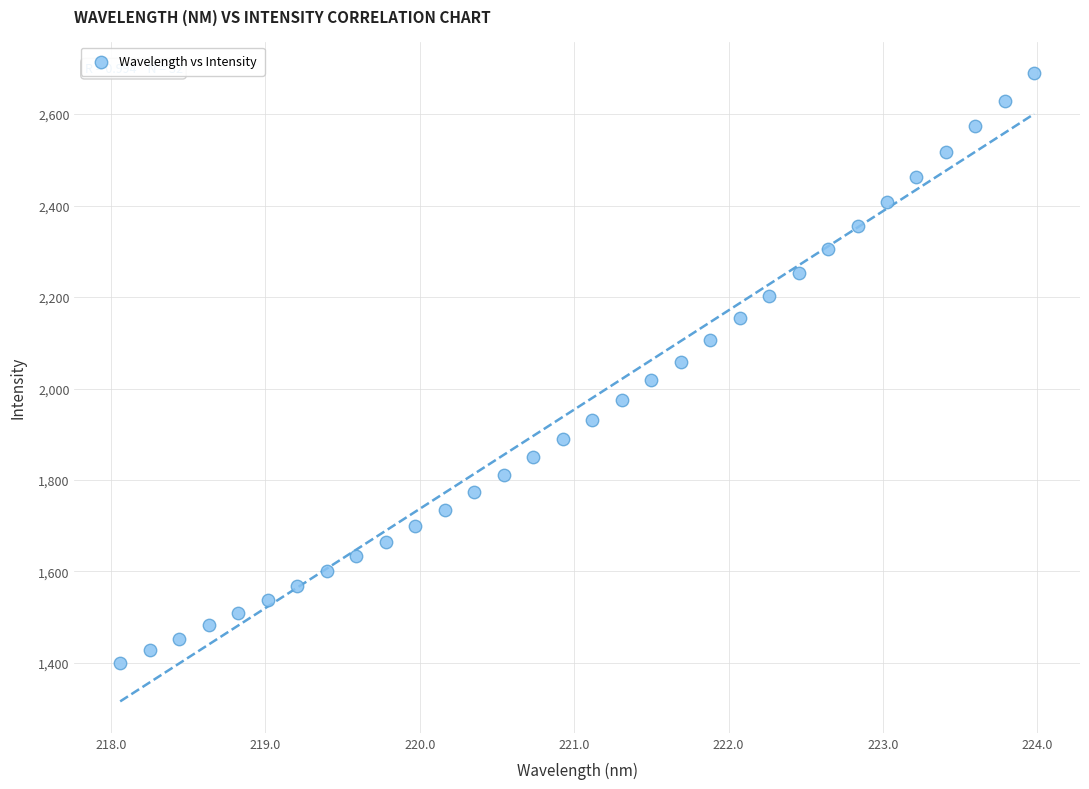

What is the range of X values (max minus min)?

5.9